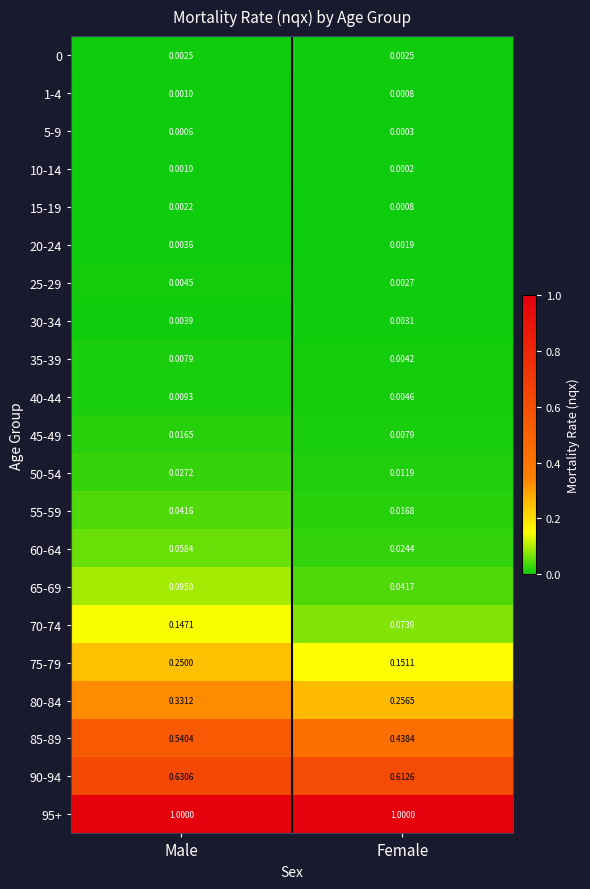

Which series changed the most between Male and Female?

85-89